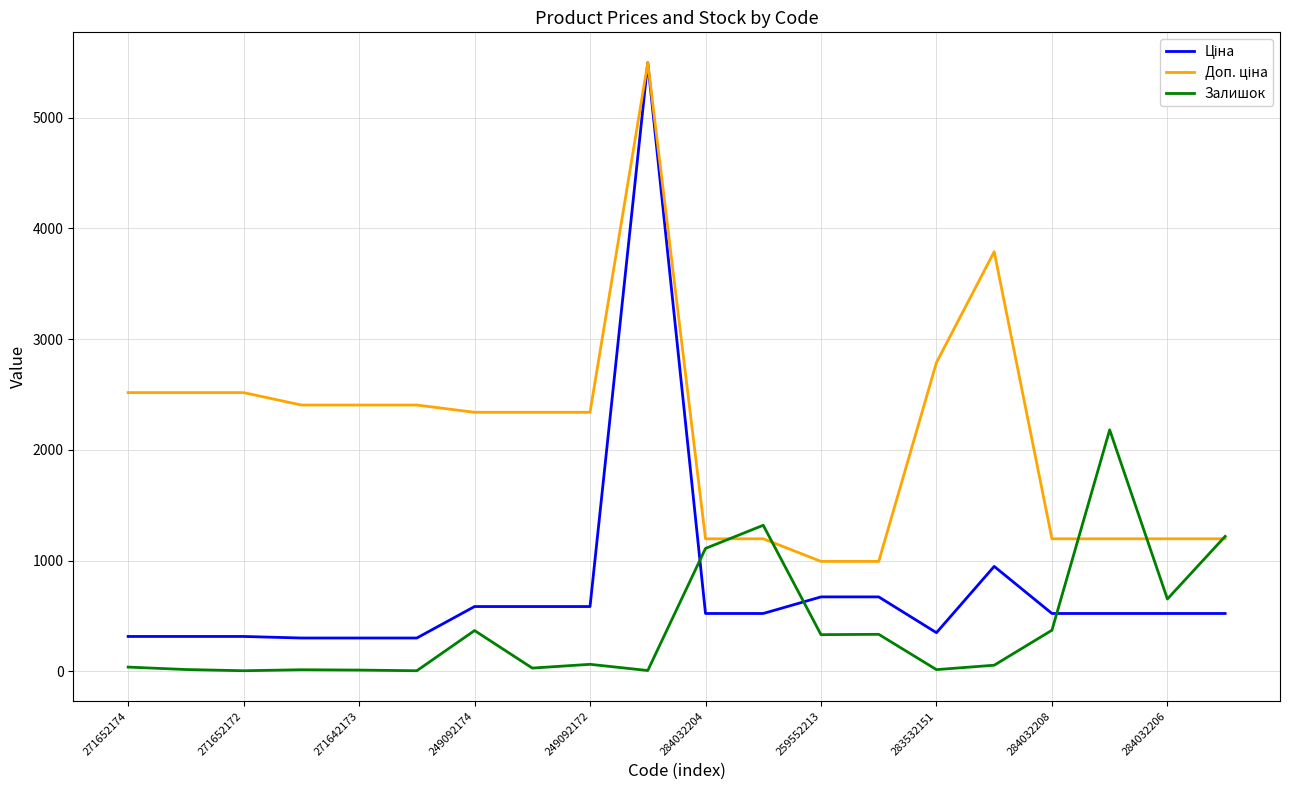

What is the greatest value displayed?

5497.3